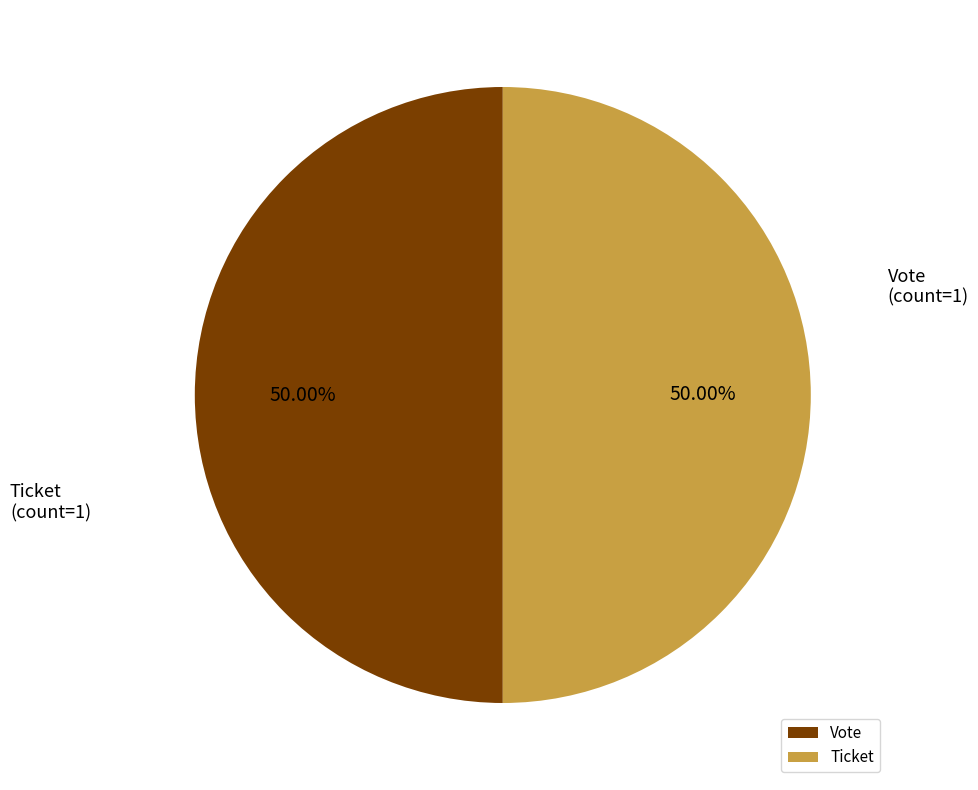

Combined, do Vote and Ticket account for over 50%?

Yes